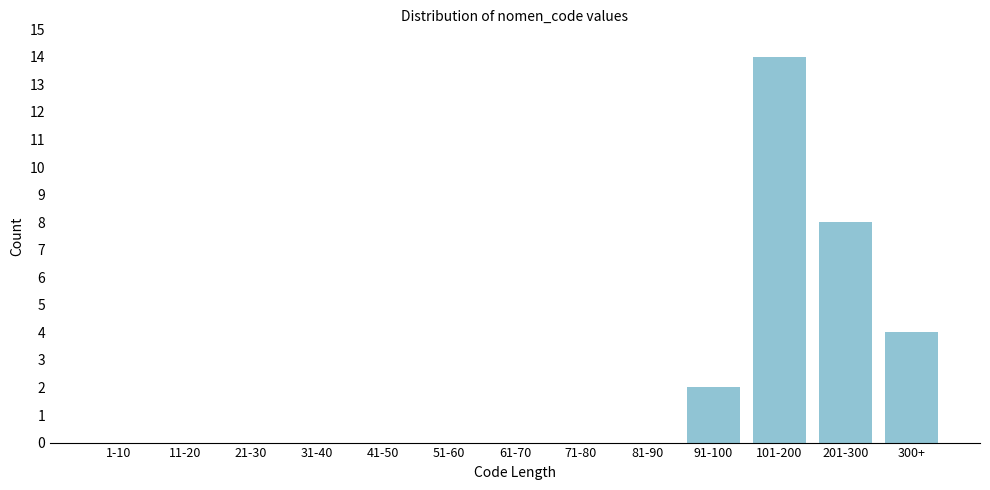

Reading left to right, extract all data points from this chart.

1-10=0	11-20=0	21-30=0	31-40=0	41-50=0	51-60=0	61-70=0	71-80=0	81-90=0	91-100=2	101-200=14	201-300=8	300+=4